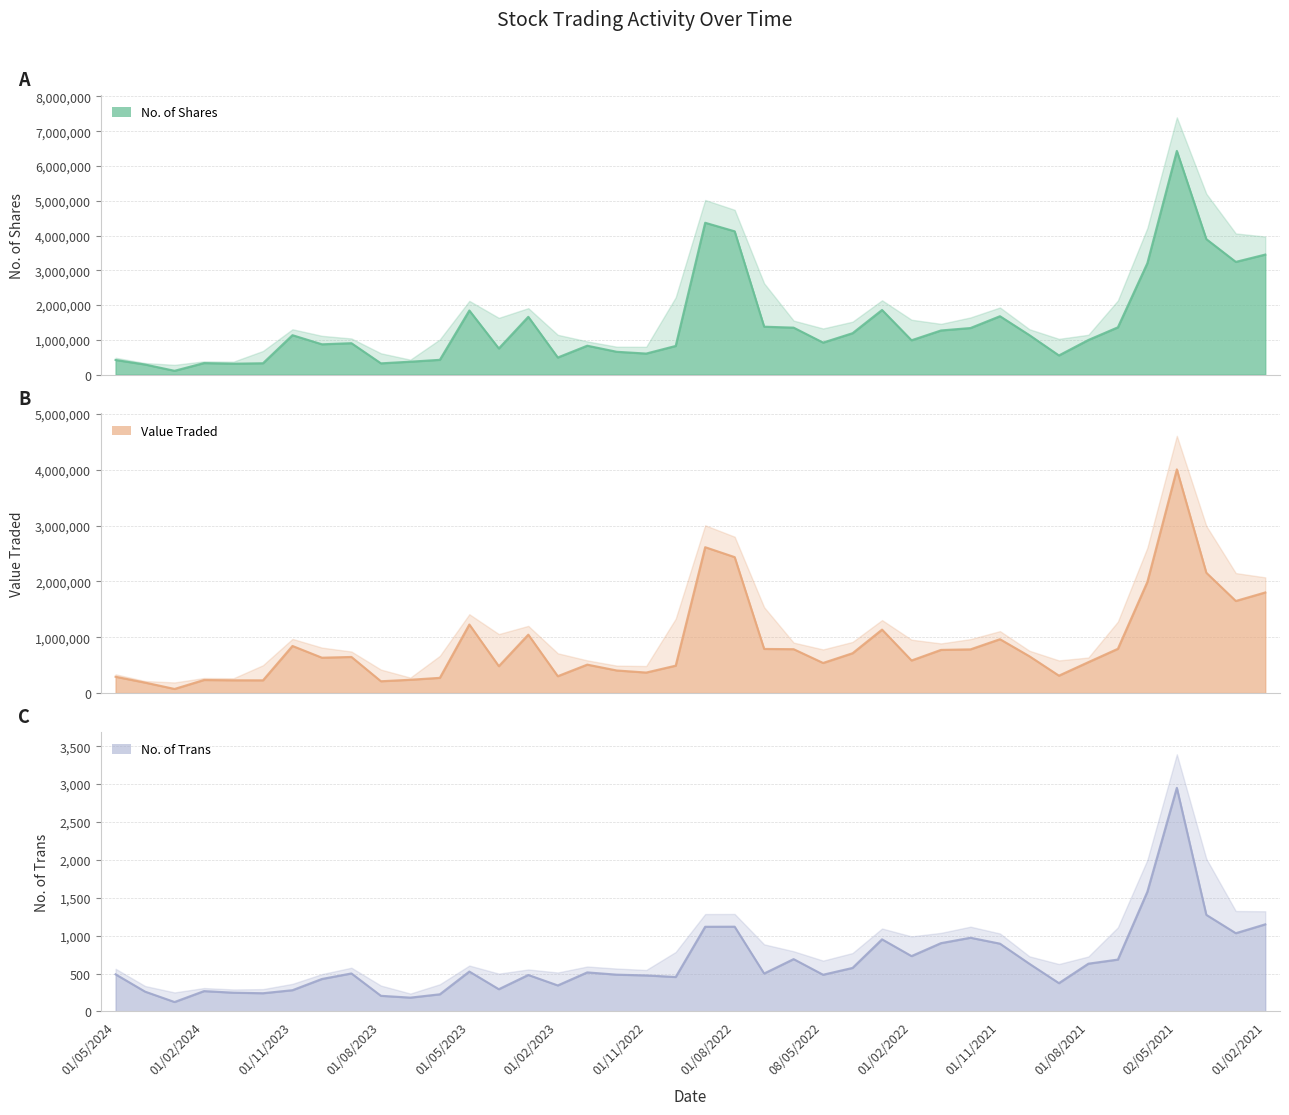

True or false: Value Traded and No. of Trans intersect in this chart.

False